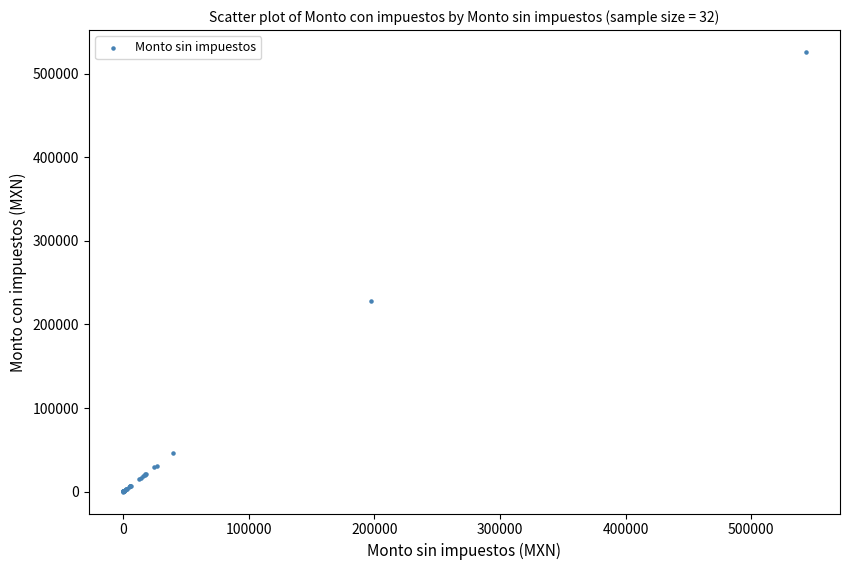

What Y value in the scatter plot is closest to 263014?

228580.7